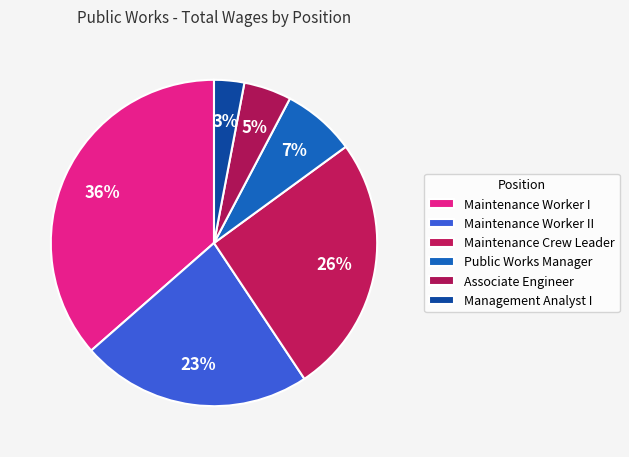

Is there a majority slice in this chart?

No